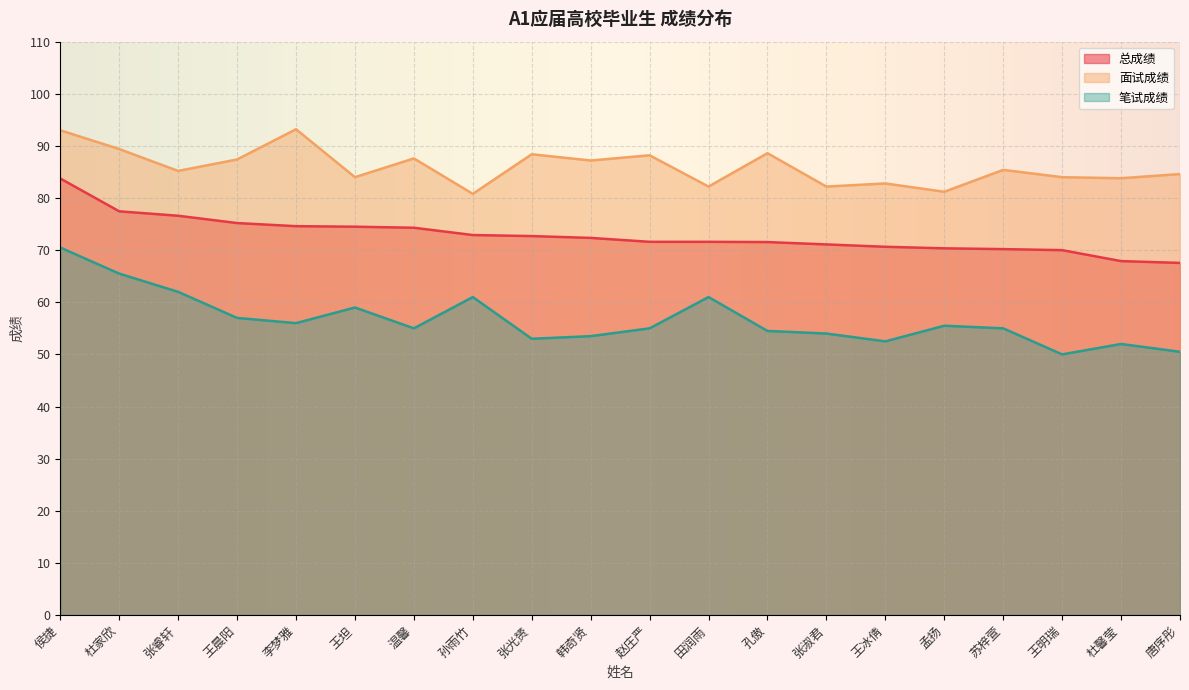

True or false: 总成绩 and 面试成绩 intersect in this chart.

False